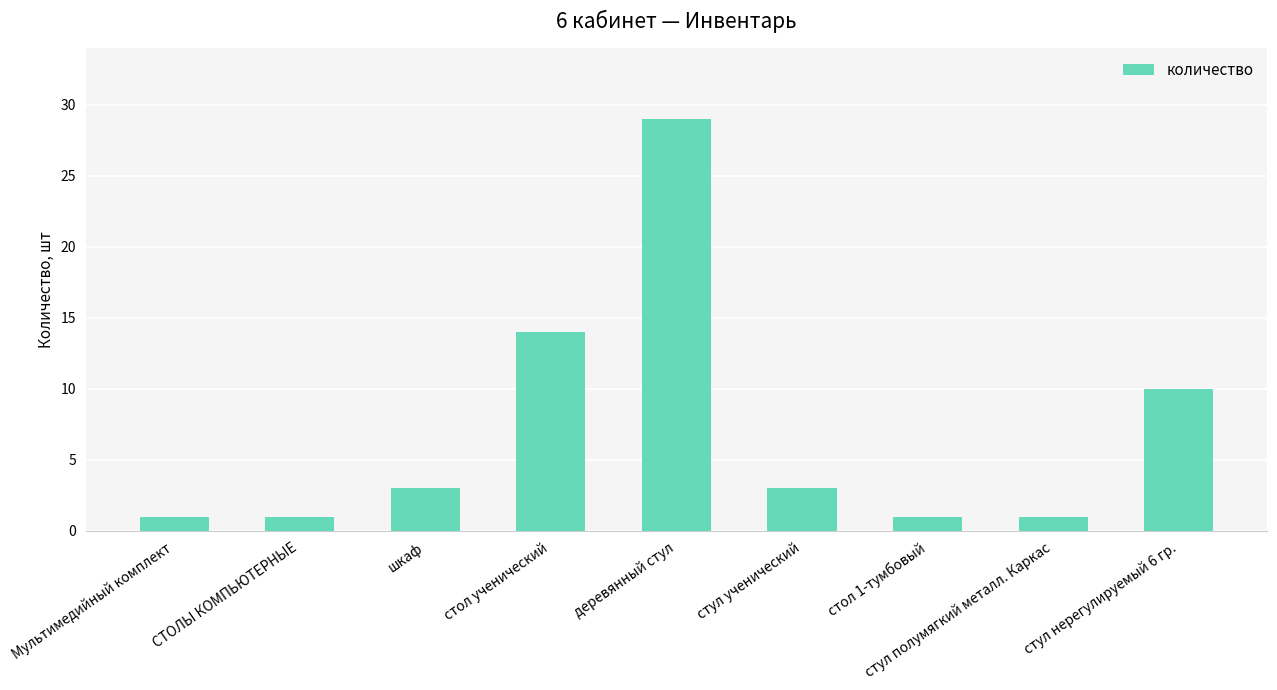

At which label is the value closest to 15?

стол ученический